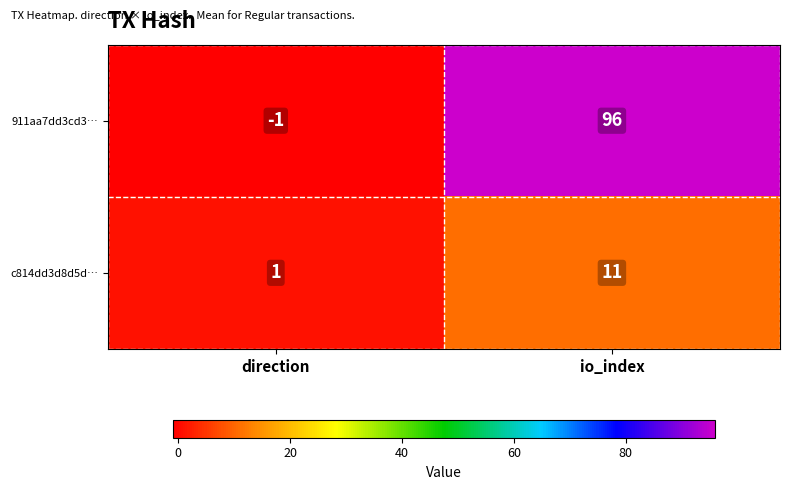

Between direction and io_index, which series saw the biggest shift?

911aa7dd3cd3…